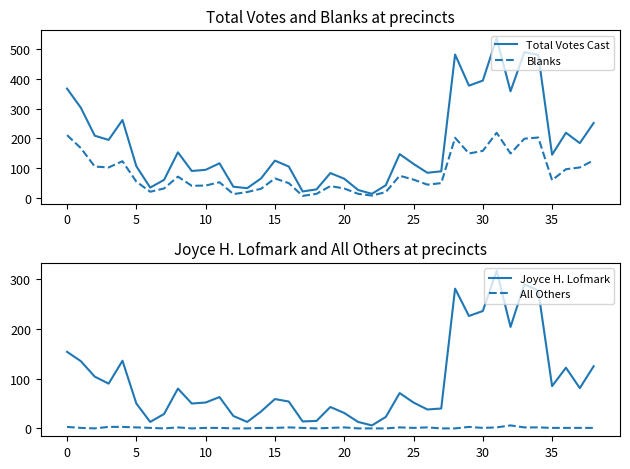

Where does the Blanks series first go above 59?

0